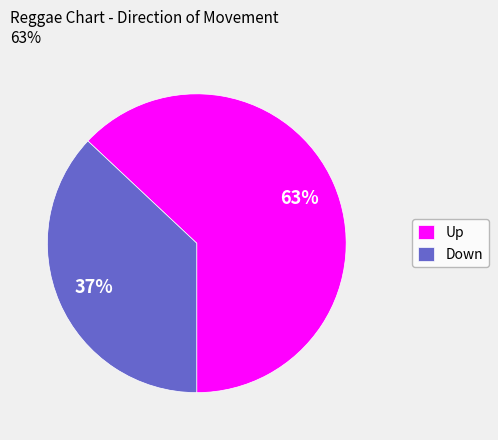

Is there any slice that represents more than half of the pie?

Yes